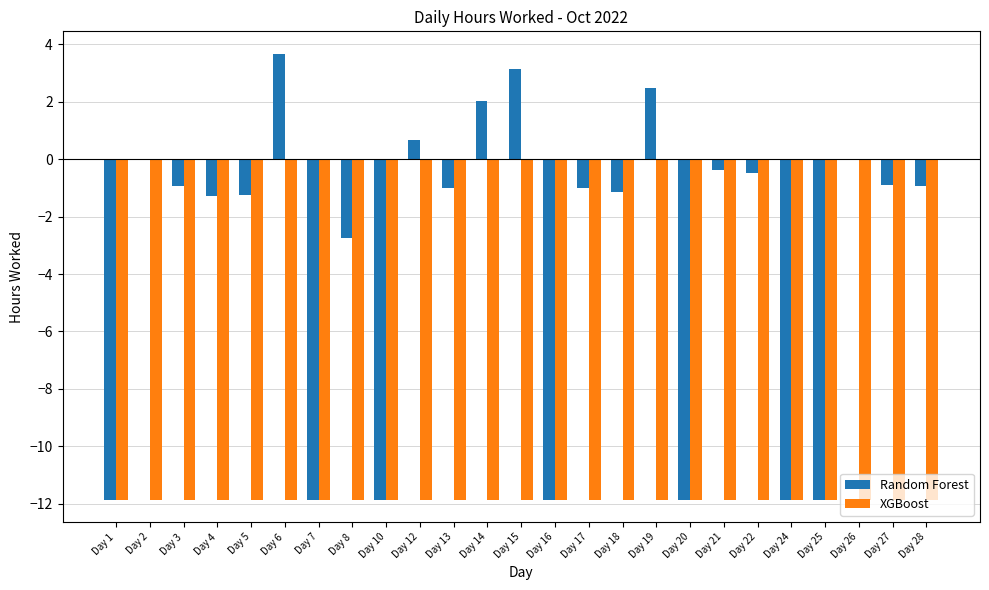

True or false: Random Forest has a value of 3.1 at Day 15.

True